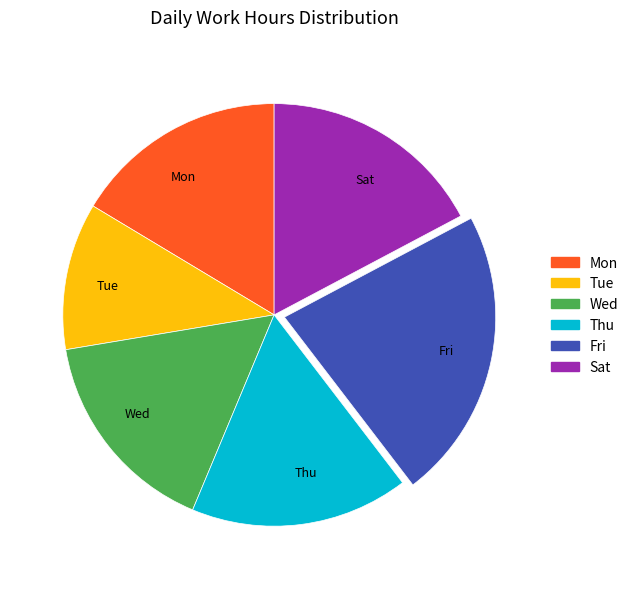

Which has a higher value, Fri or Sat?

Fri